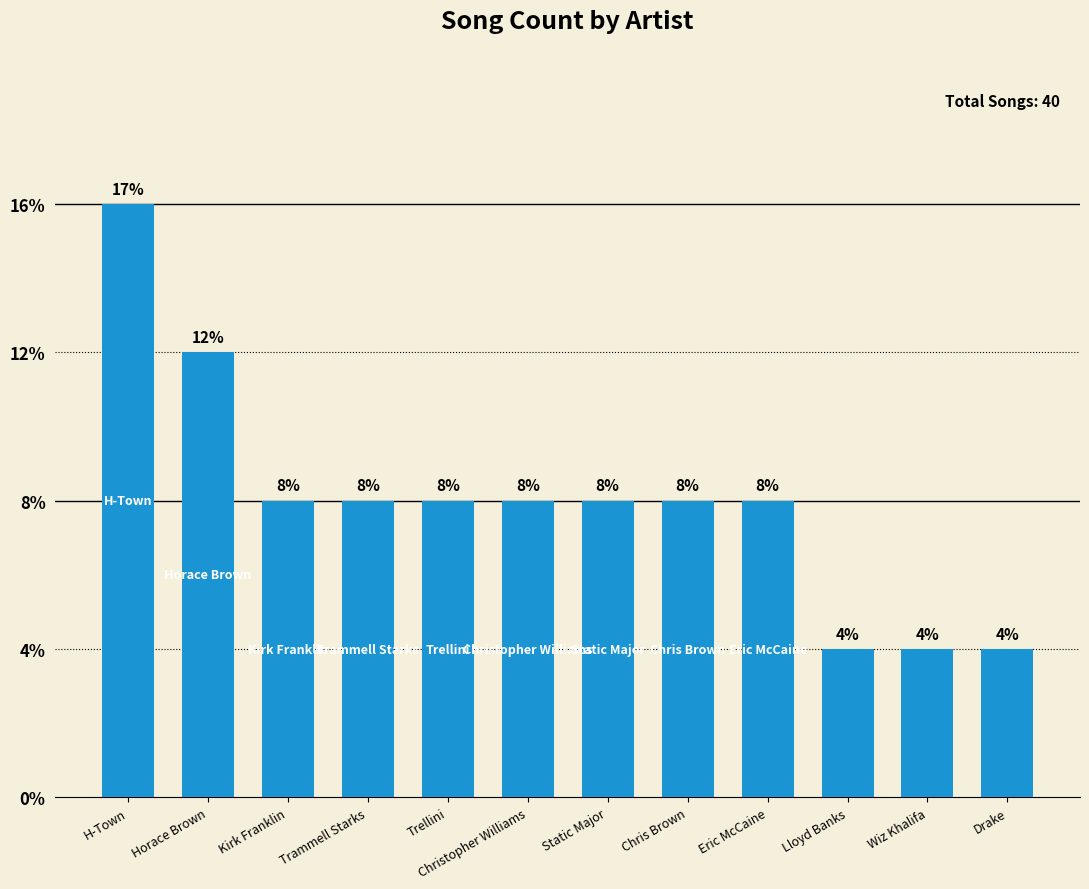

Approximately how many times larger is the value at Wiz Khalifa compared to Kirk Franklin?

0.5